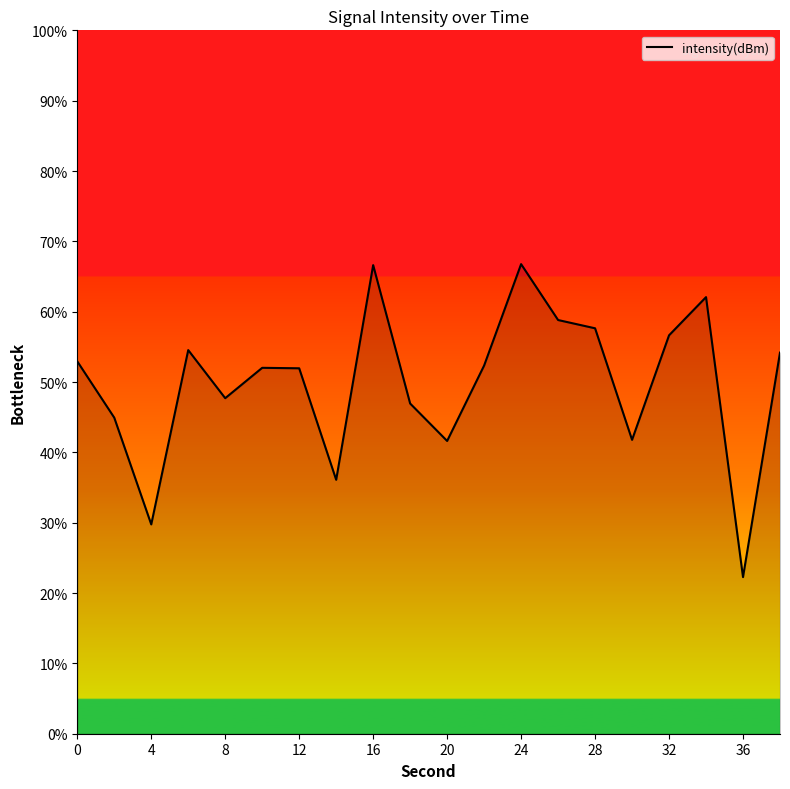

What is the difference between the maximum and minimum values?

44.5